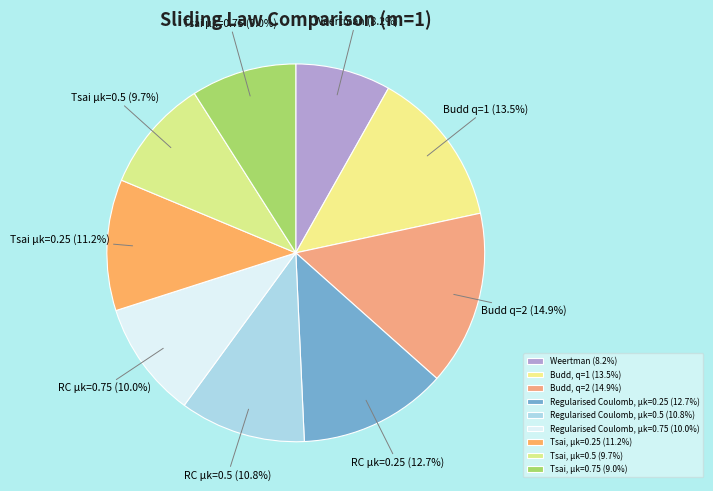

Count the number of slices in the pie.

9